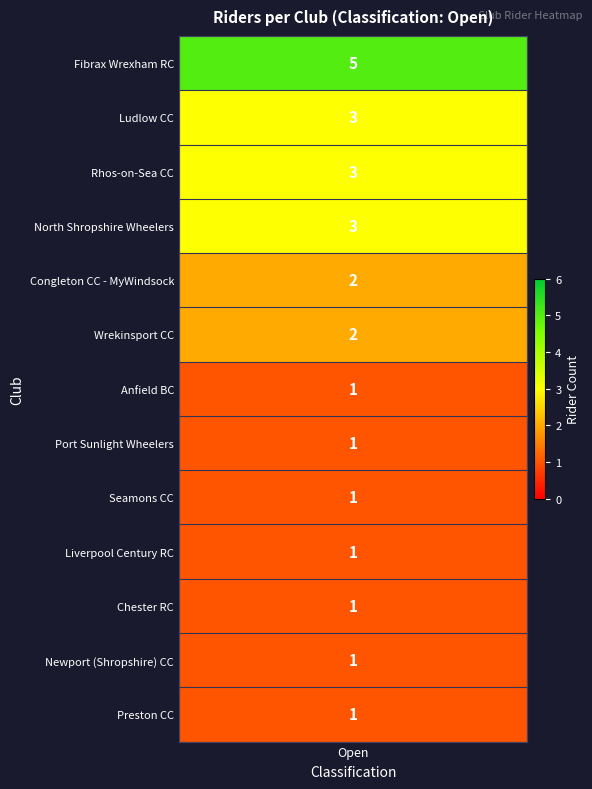

What is the greatest value displayed?

5